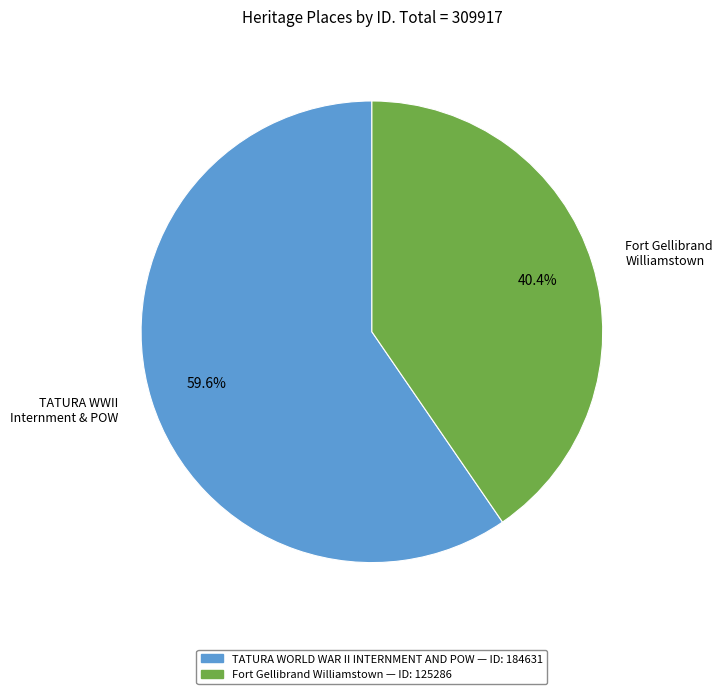

What is the smallest slice in the pie chart?

Fort Gellibrand Williamstown